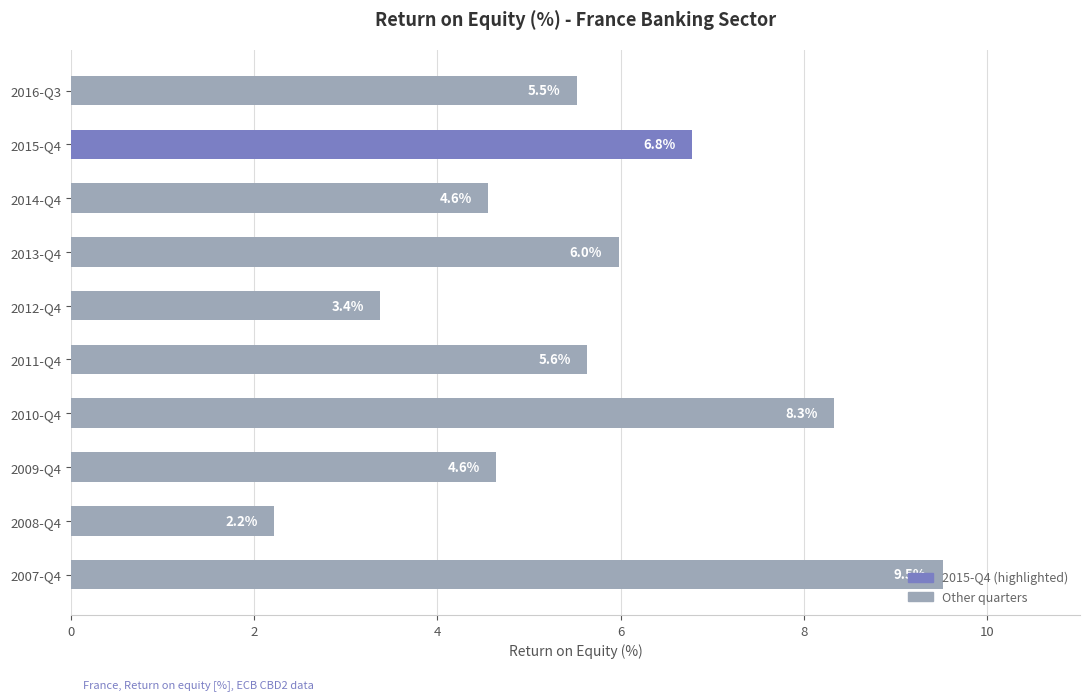

At which category does the chart reach its minimum across all series?

2008-Q4